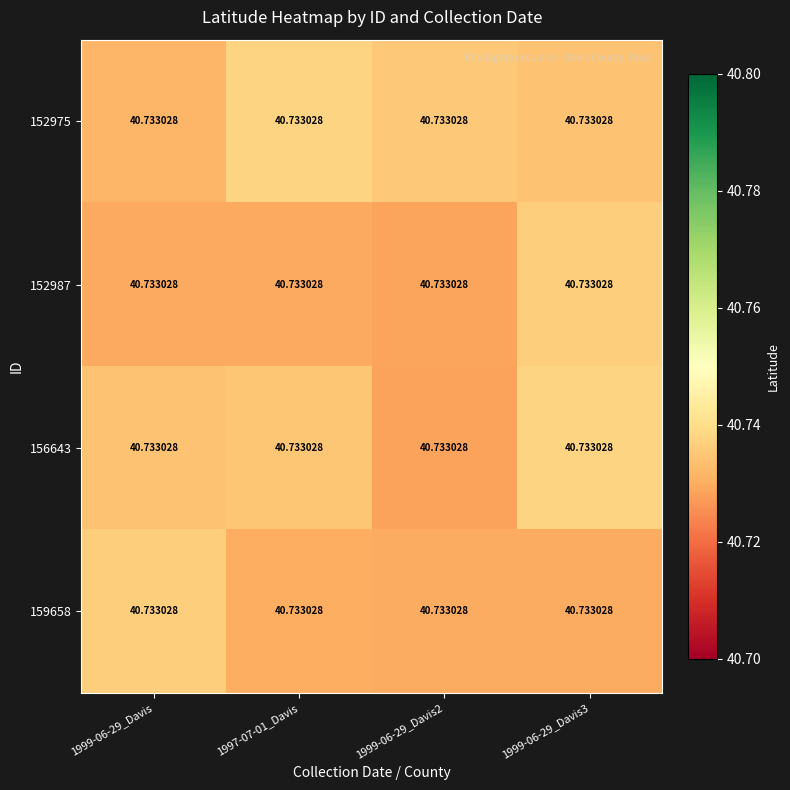

Rank the series by their maximum value, from lowest to highest.

159658, 152987, 152975, 156643